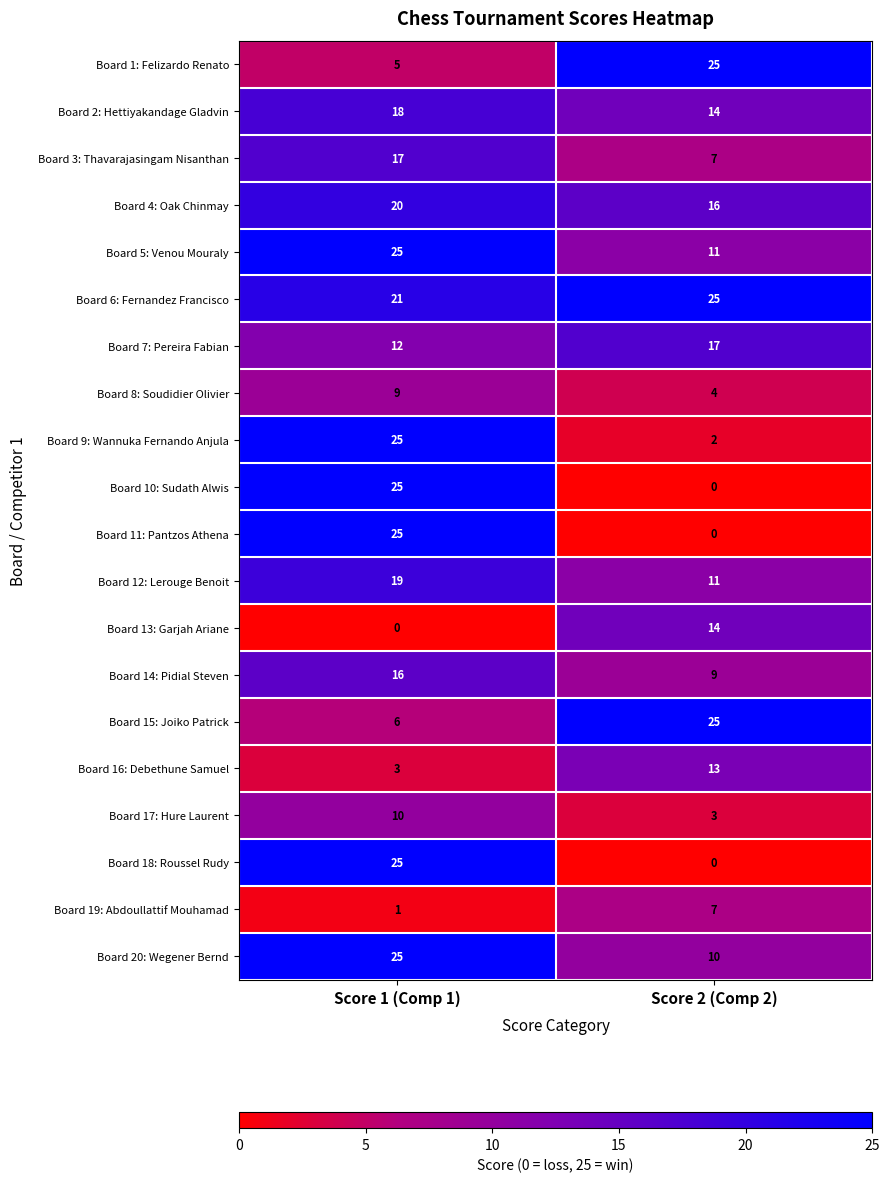

What is the spread (max minus min) of values at Score 1 (Comp 1)?

25